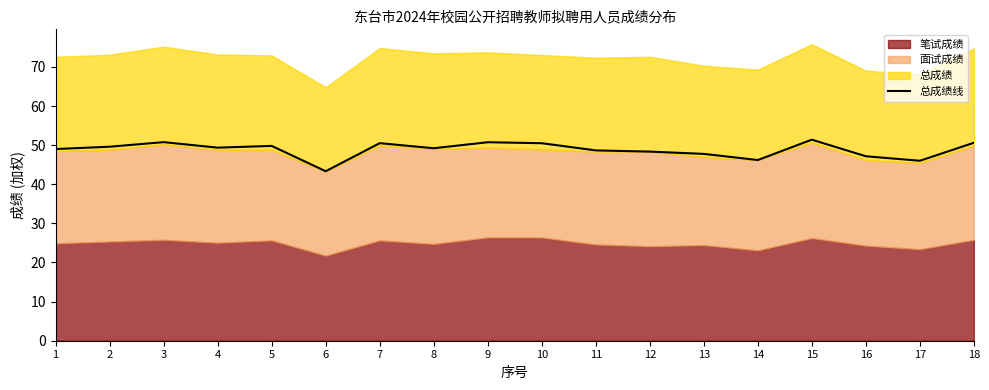

Where is the first local minimum?

4